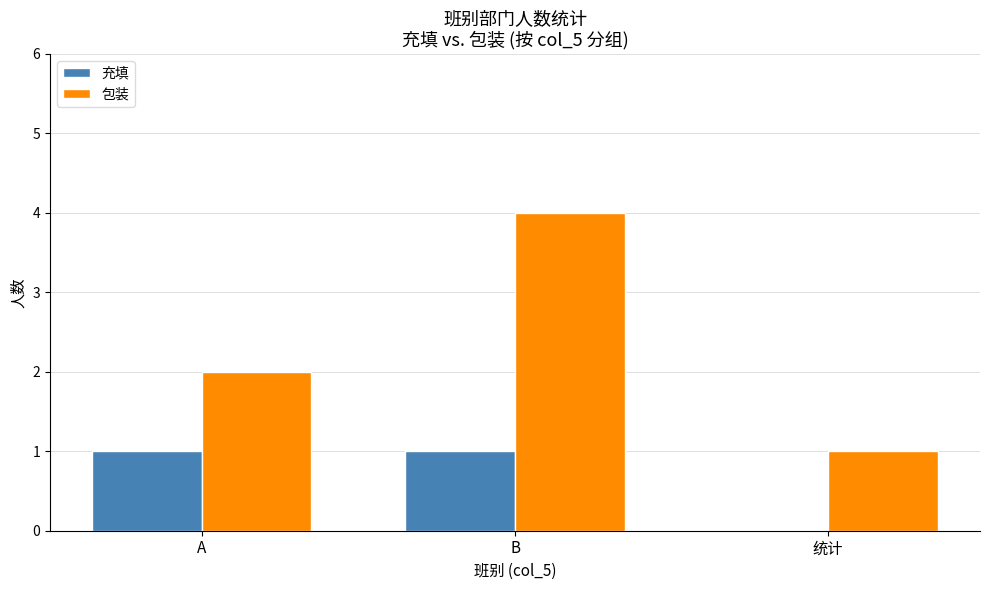

Reading left to right, extract all data points from this chart.

充填: 1	1	0
包装: 2	4	1